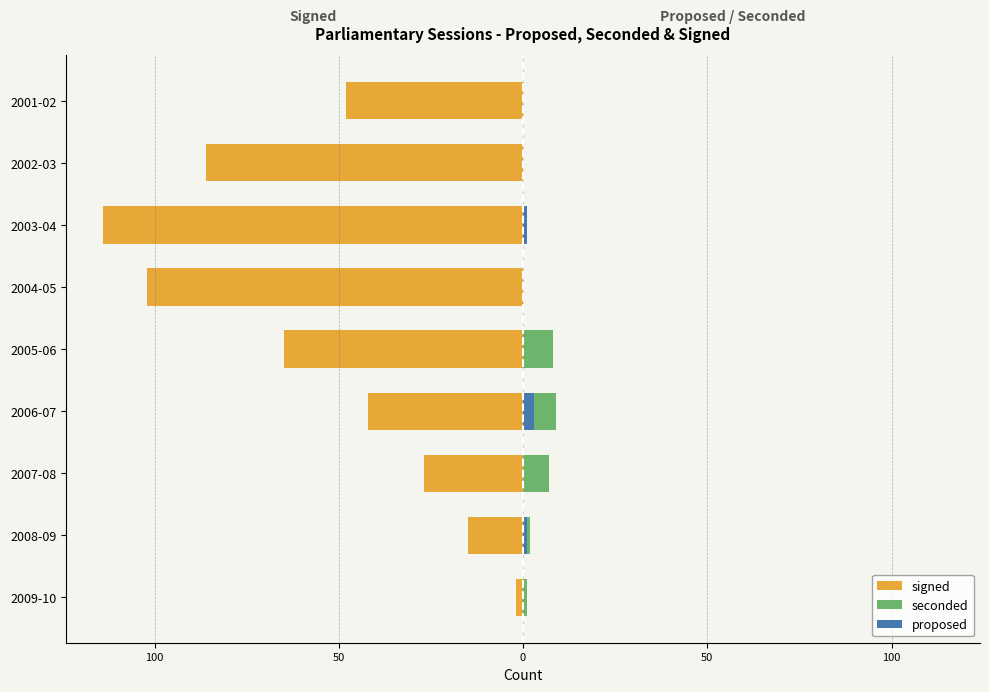

Is the value of seconded at 2005-06 greater than the value of proposed at 2001-02?

Yes